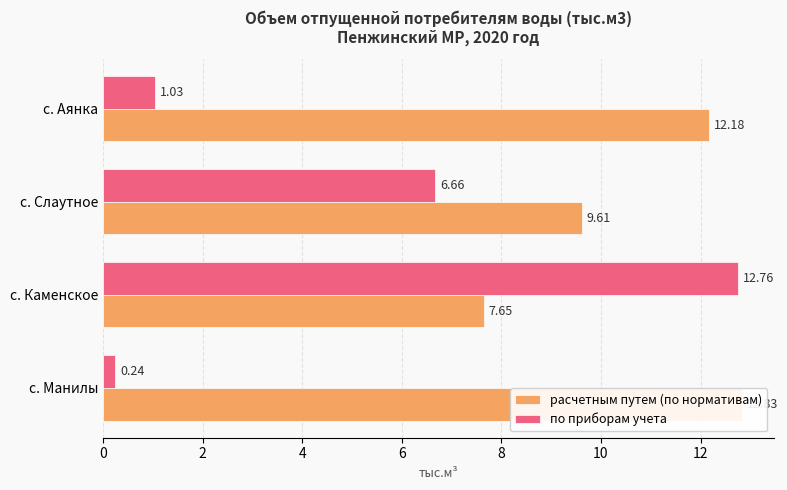

How many data points in расчетным путем (по нормативам) are above 12?

2